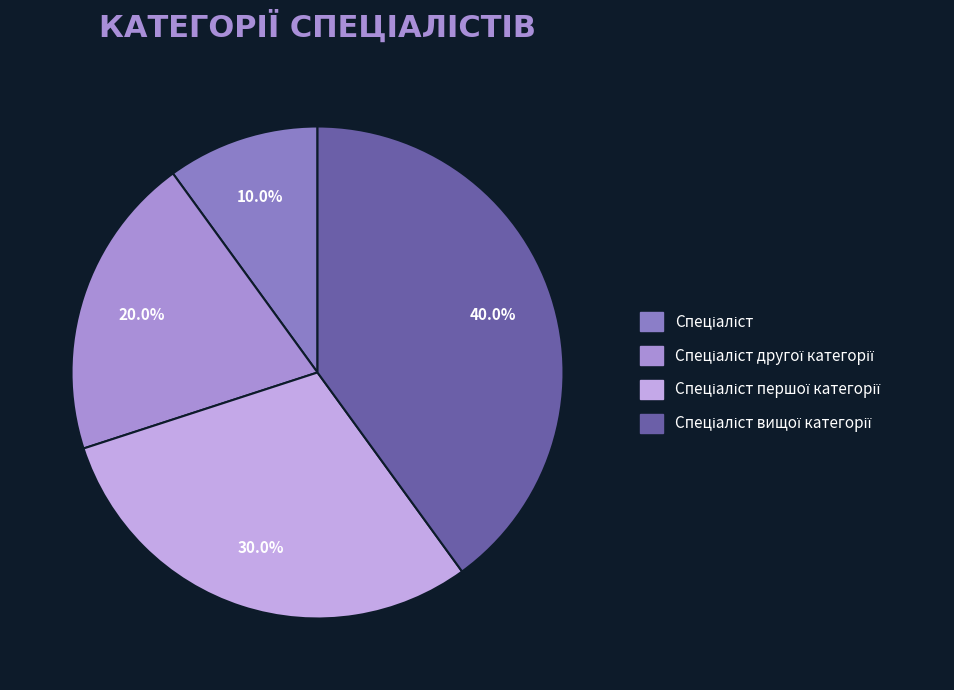

Is there any slice that represents more than half of the pie?

No